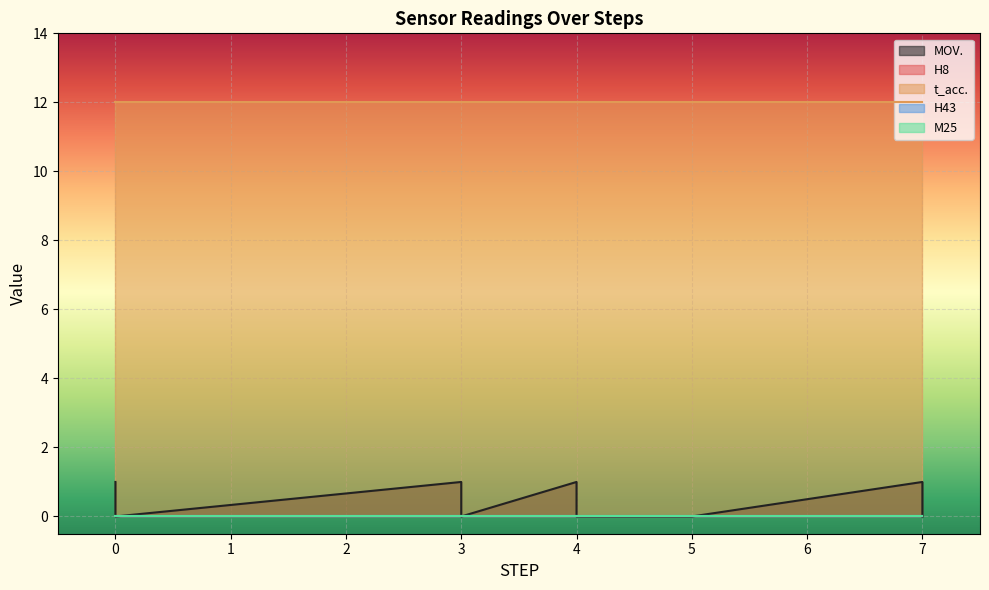

True or false: MOV. and H43 intersect in this chart.

False